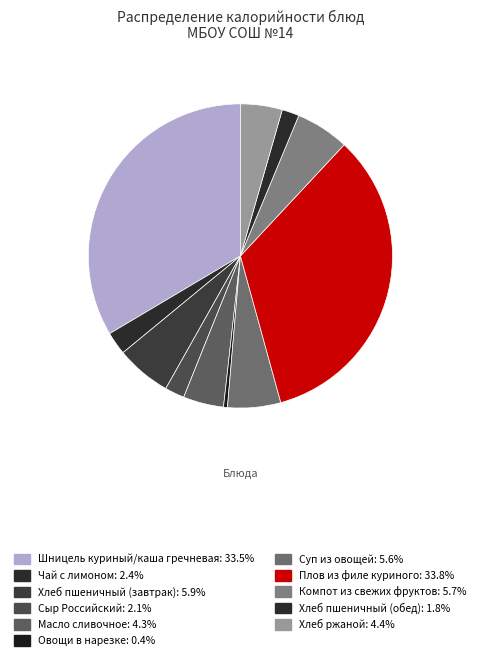

Which category has the smallest portion of the pie?

Овощи в нарезке